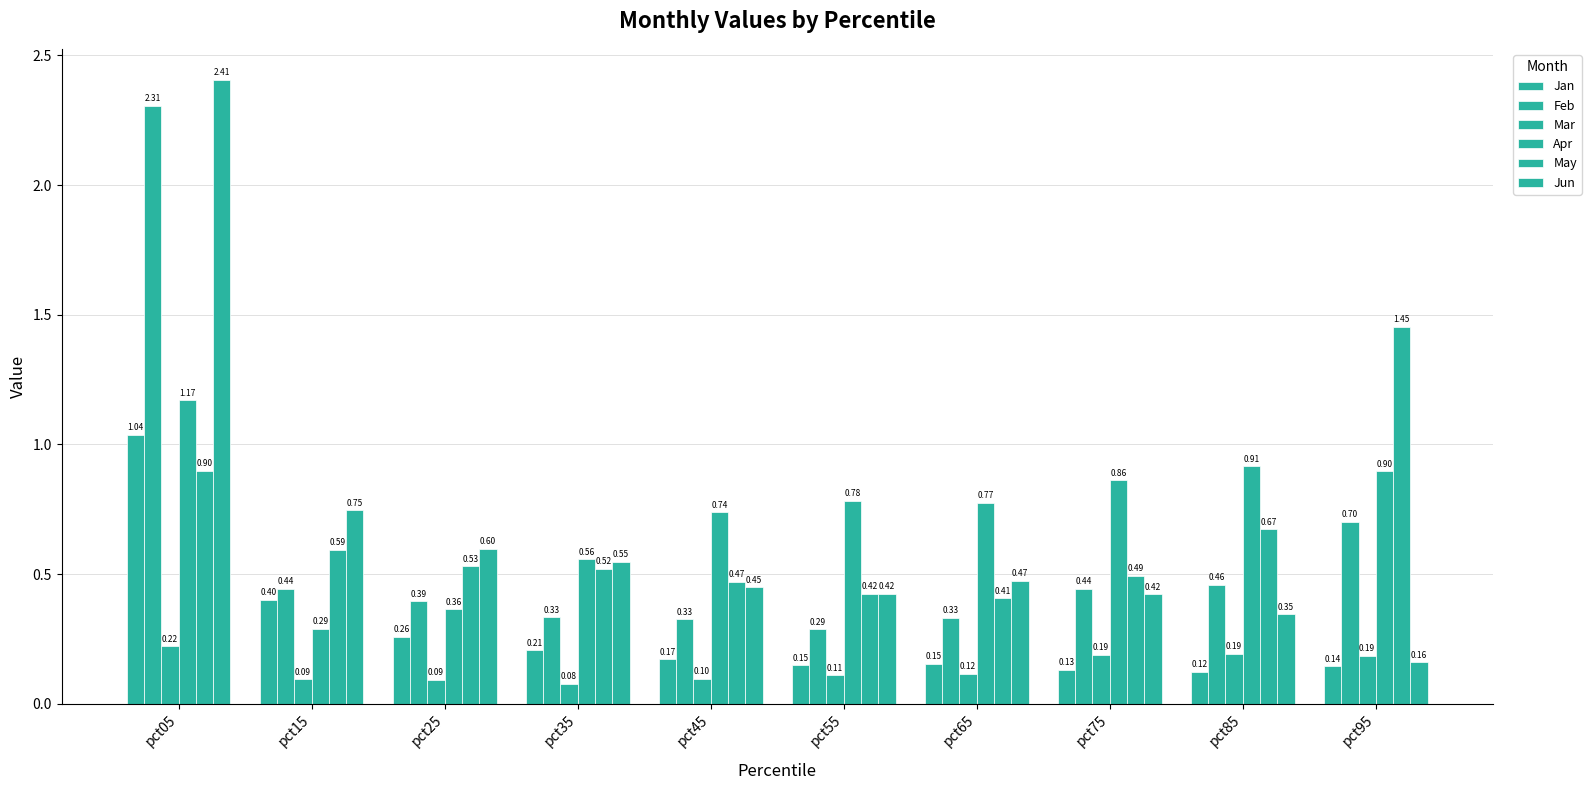

What is the sum of the Jun values at pct05 and pct25?

3.0